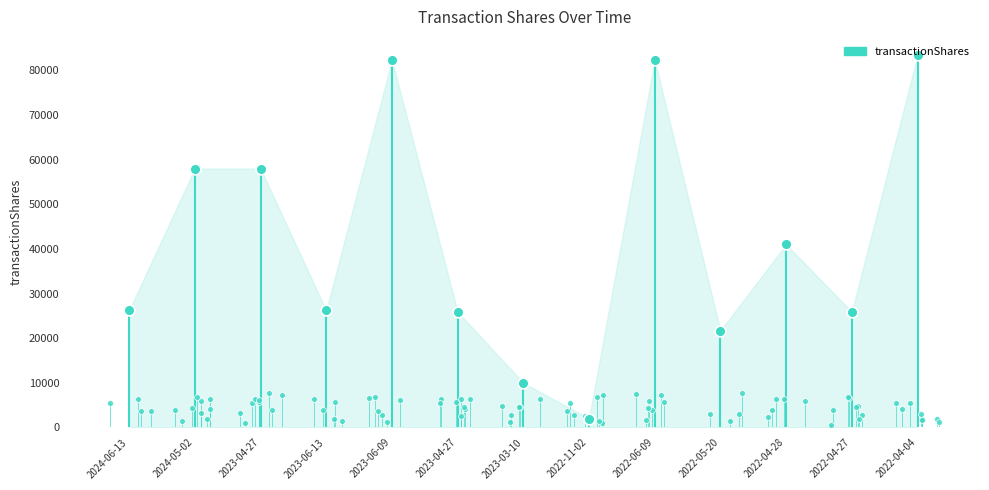

Approximately how many times larger is the value at 2022-04-04 compared to 2024-06-13?

3.2